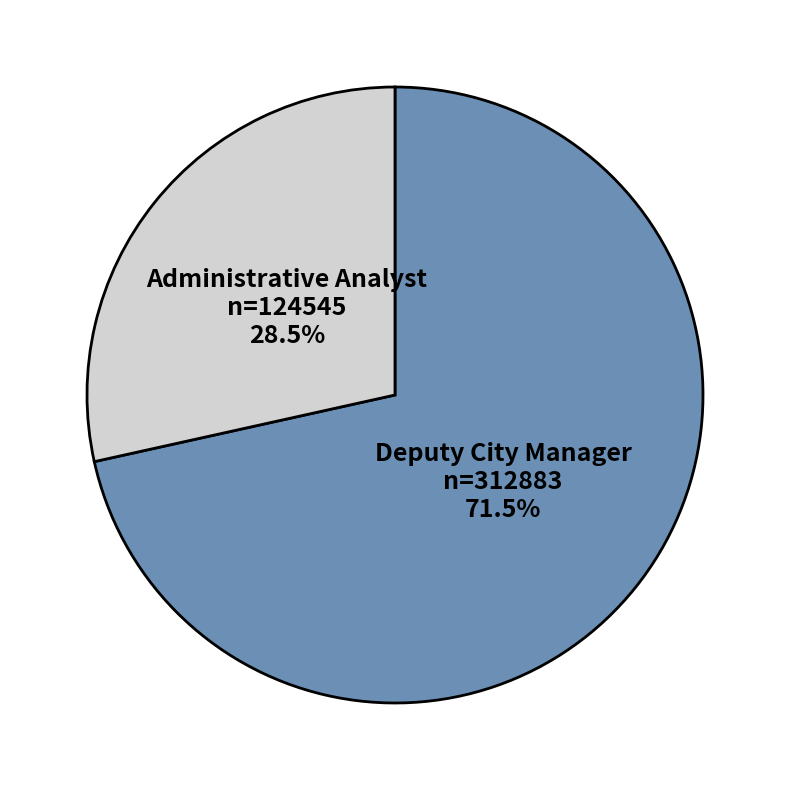

The Administrative Analyst slice represents 22% of the pie. True or false?

False